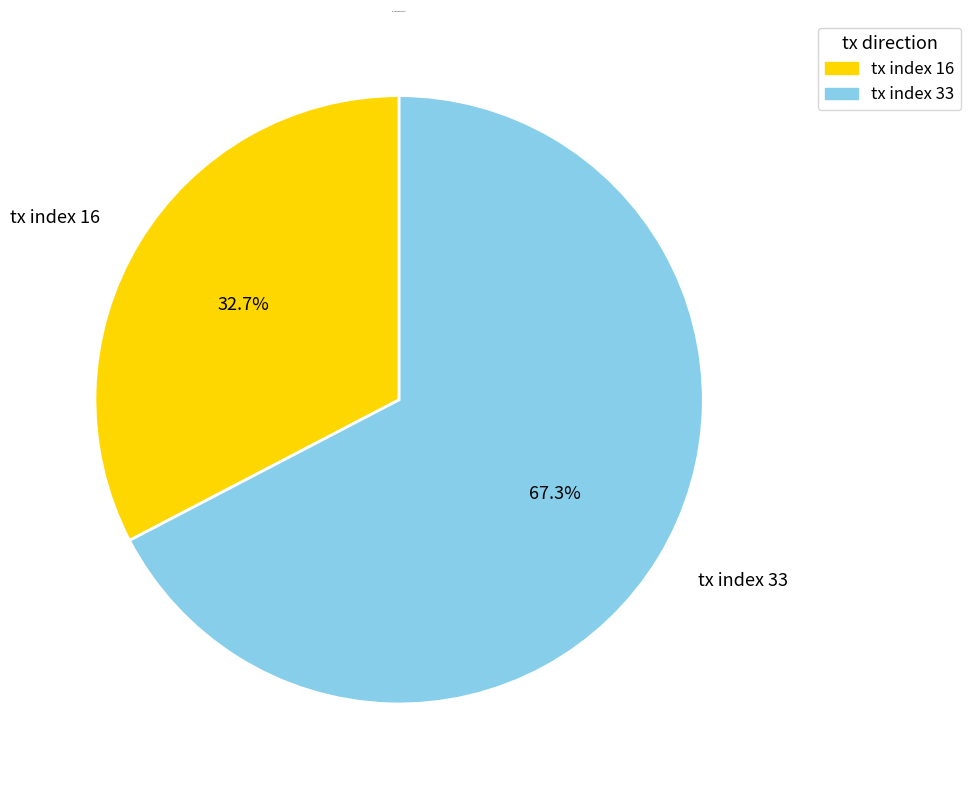

Rank the categories by value from lowest to highest.

tx index 16, tx index 33